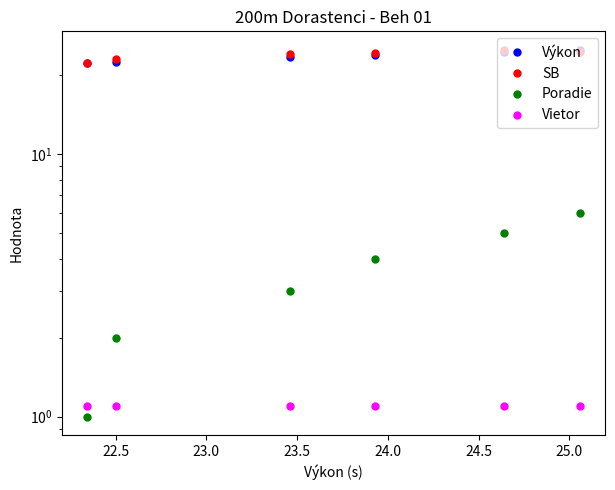

What is the difference between the highest and lowest values at 22.5?

21.9